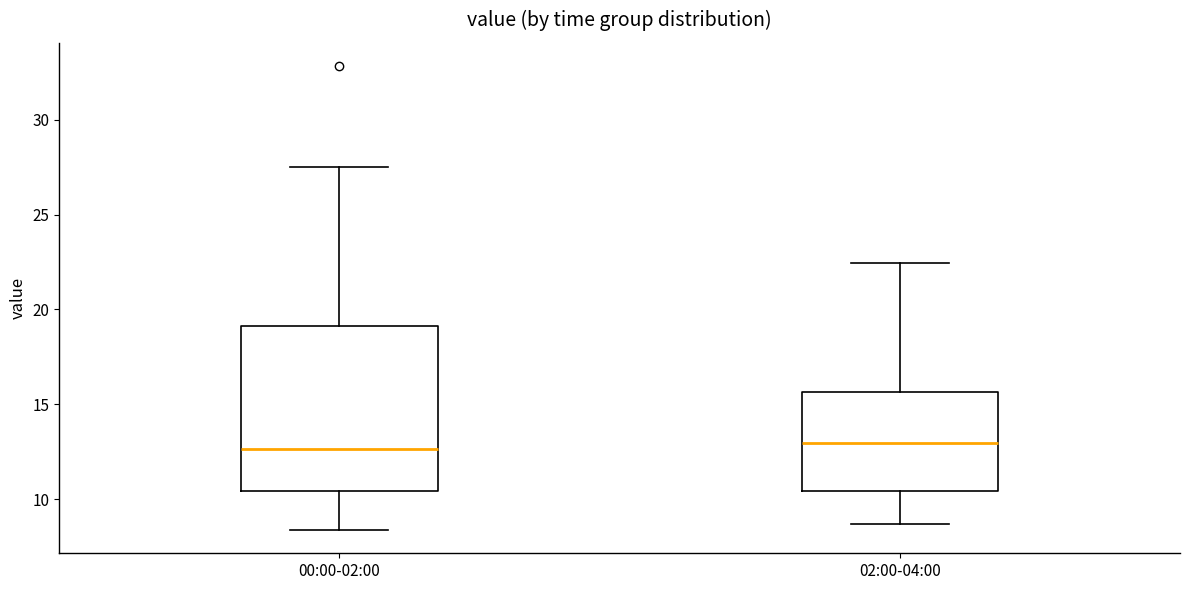

Reading left to right, transcribe this box plot: for each box, give where its median line is, the range the box spans, and where its two whiskers end, as read against the y-axis. The values are not printed on the chart, so give them approximately, as read against the axis.

00:00-02:00: median 12.5, box 10.5 to 19.0, whiskers 8.5 to 27.5
02:00-04:00: median 13.0, box 10.5 to 15.5, whiskers 8.5 to 22.5